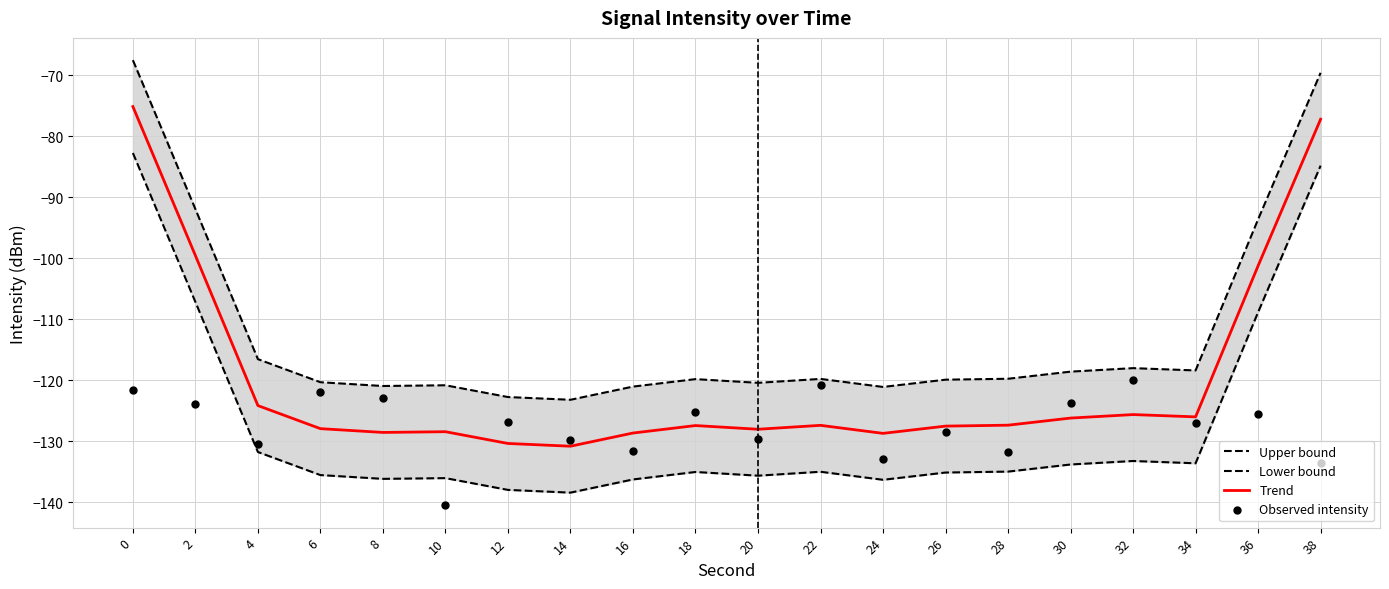

What are all the series names shown in the legend?

Upper bound, Lower bound, Trend, Observed intensity